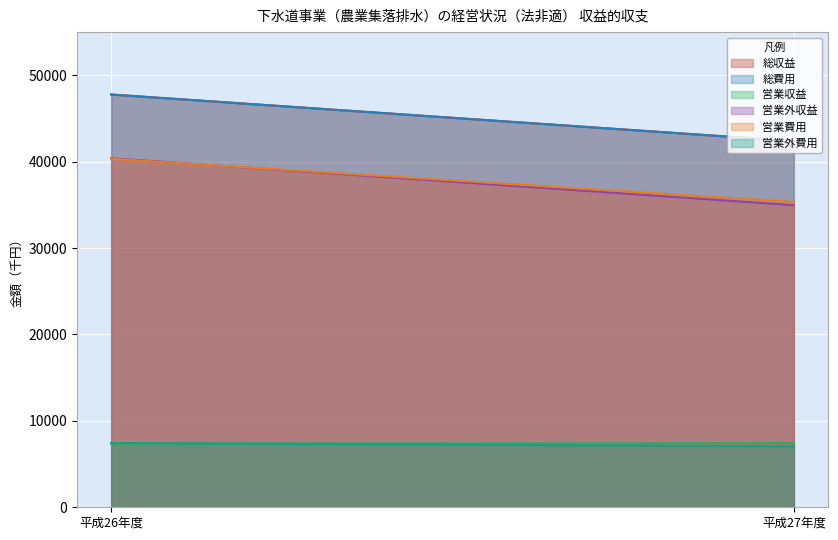

Read the 営業費用 value at 平成27年度, to the nearest 100.

35300